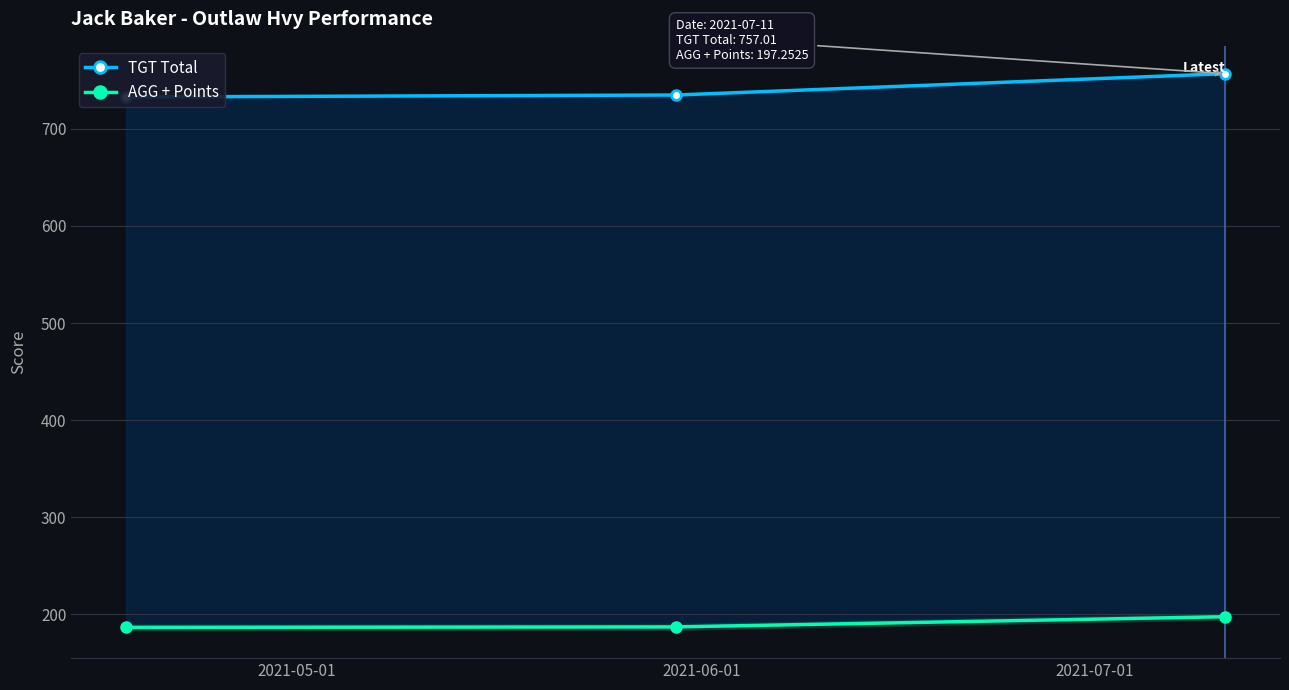

How many lines are shown in the chart?

2